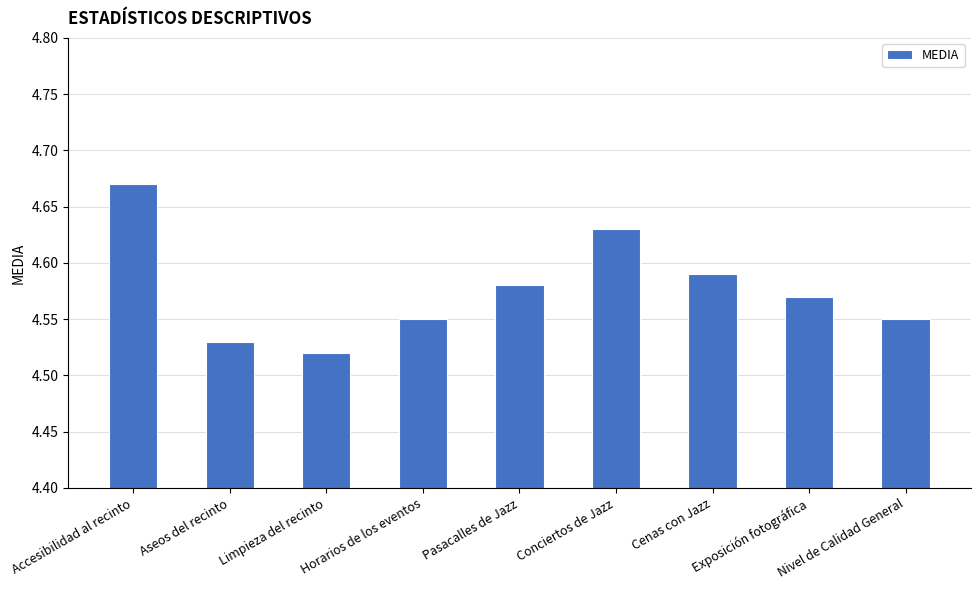

What is the sum of all values?

41.2